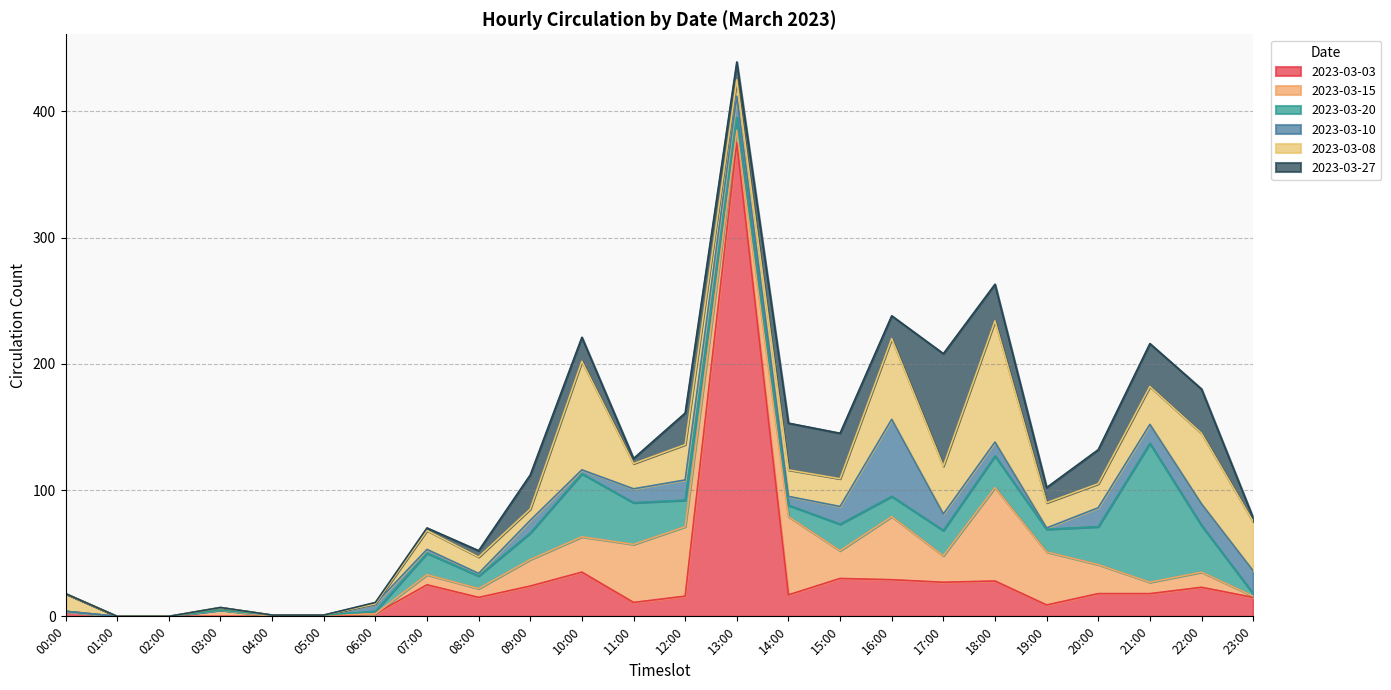

What are all the series names shown in the legend?

2023-03-03, 2023-03-15, 2023-03-20, 2023-03-10, 2023-03-08, 2023-03-27